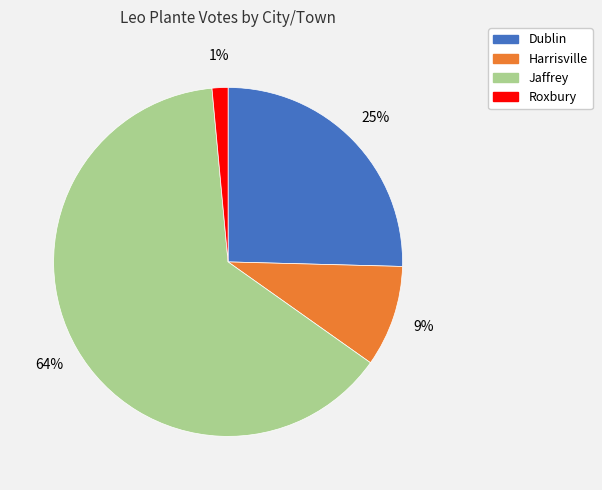

Rank the categories by value from lowest to highest.

Roxbury, Harrisville, Dublin, Jaffrey